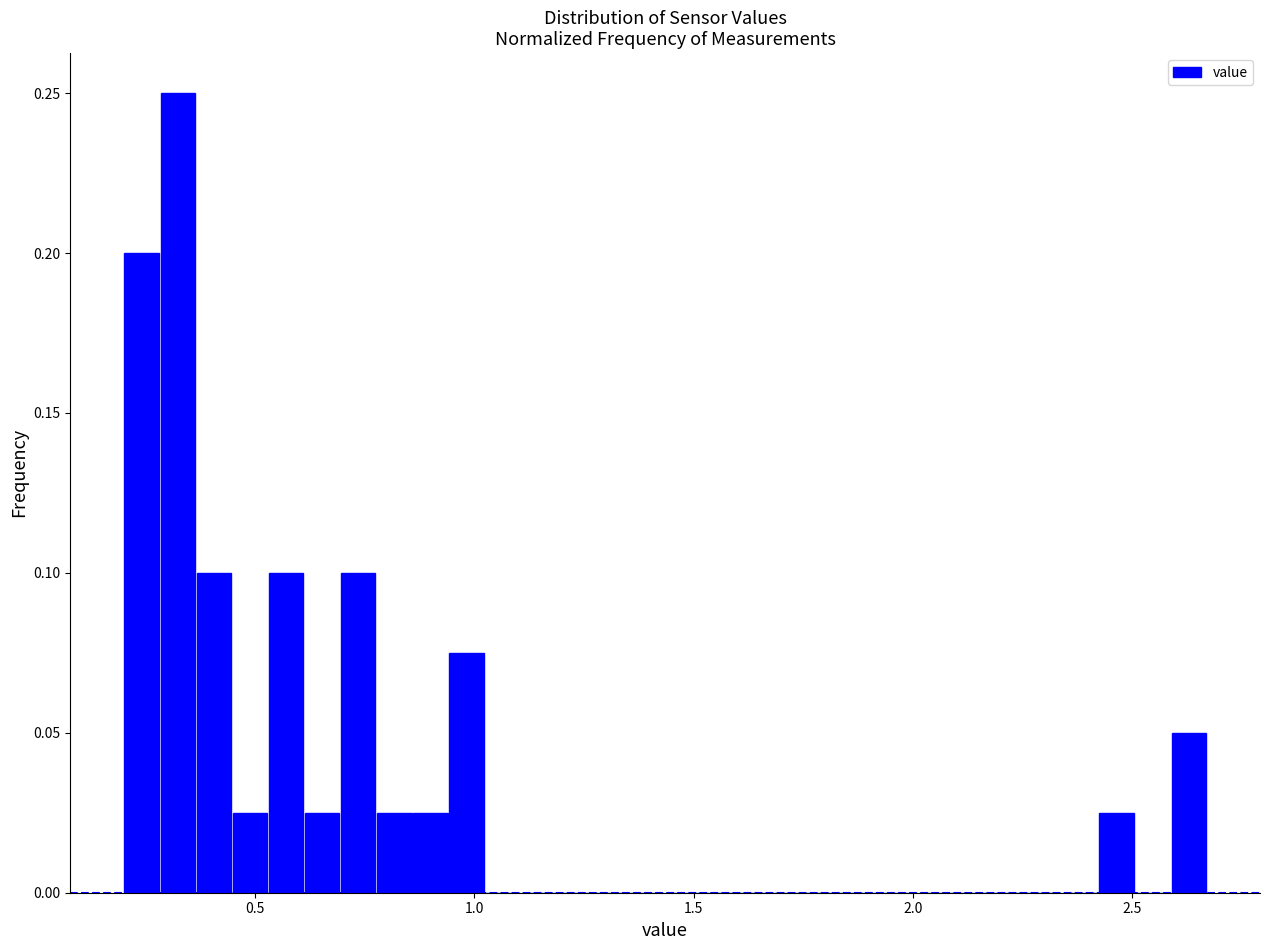

Around what value on the x-axis is the tallest bar? Give the approximate position of its centre, as read against the axis.

0.30